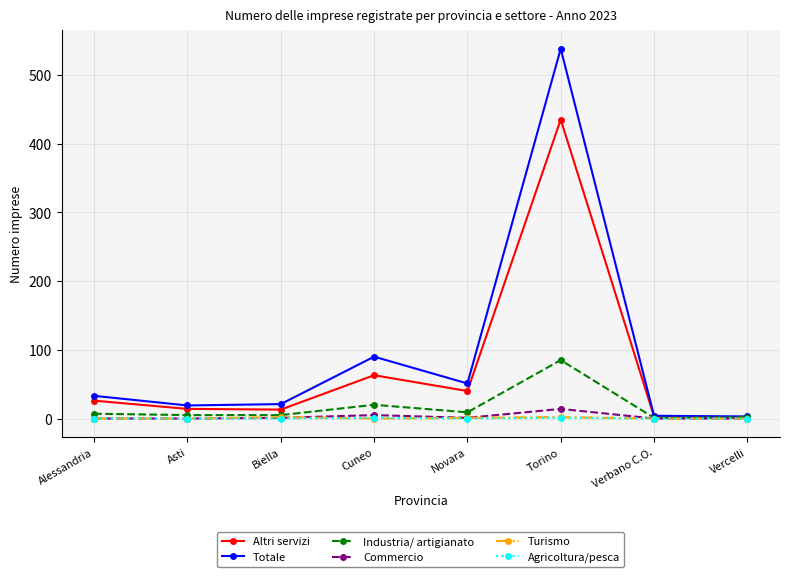

What is the label of the 2nd point from the right?

Verbano C.O.